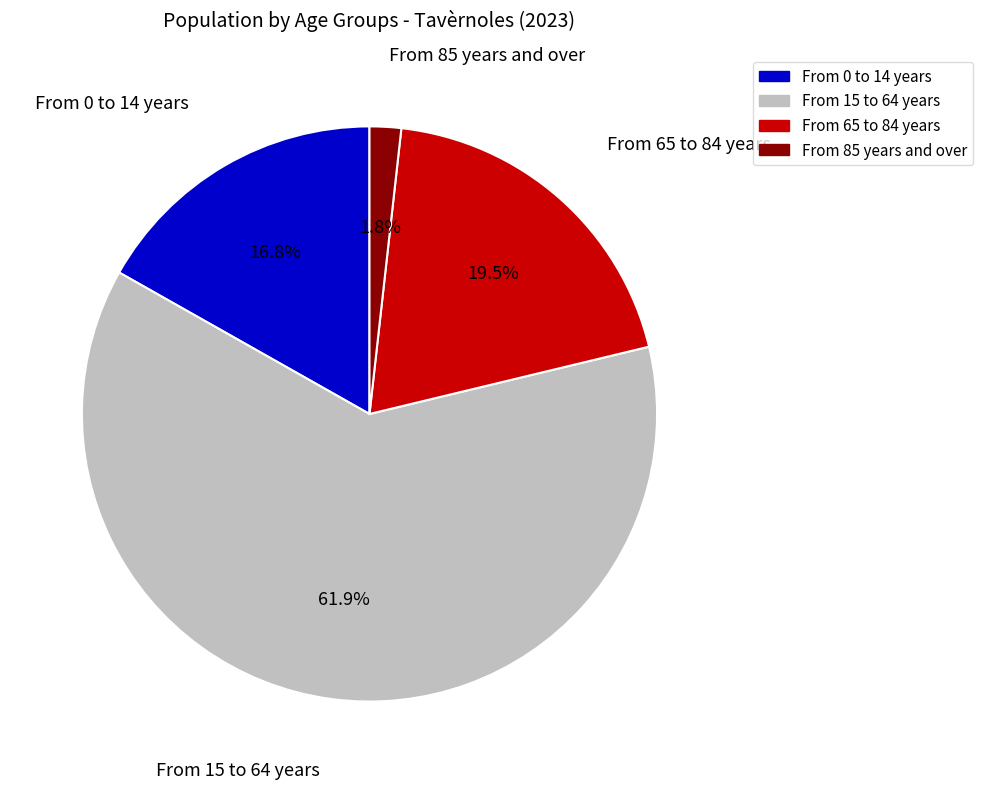

To the nearest percent, what percentage of the pie is From 0 to 14 years?

17%